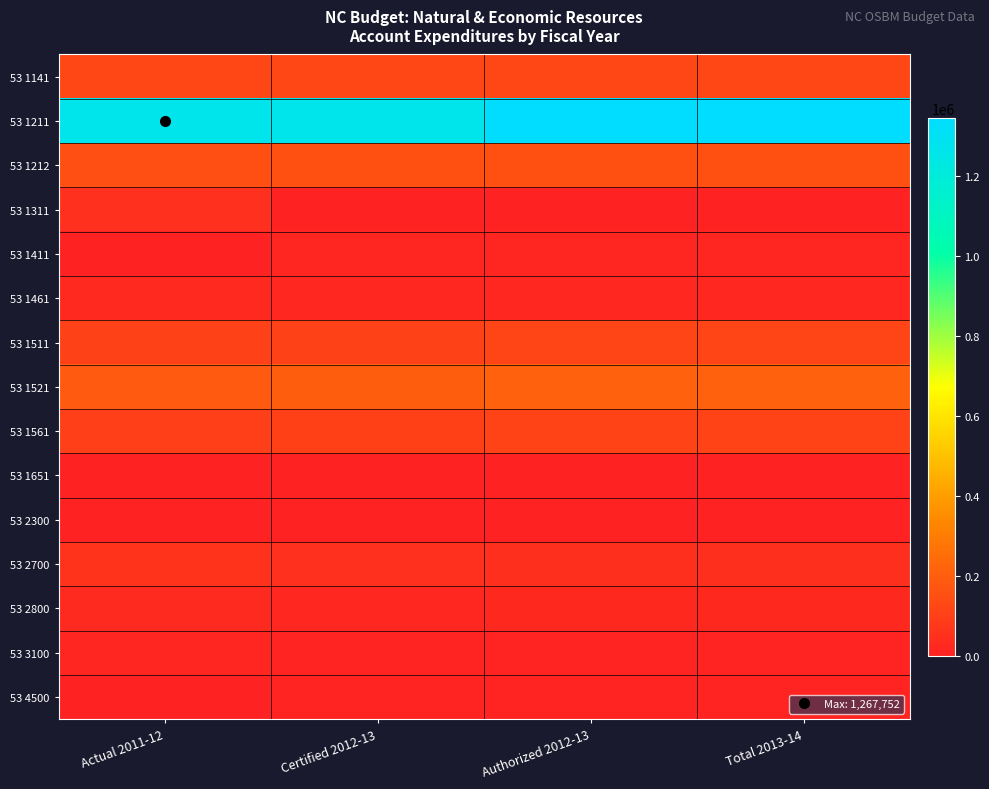

At Authorized 2012-13, list the series in order from largest to smallest.

53 1211, 53 1521, 53 1212, 53 1141, 53 1511, 53 1561, 53 2700, 53 2800, 53 1461, 53 1411, 53 4500, 53 3100, 53 1651, 53 2300, 53 1311